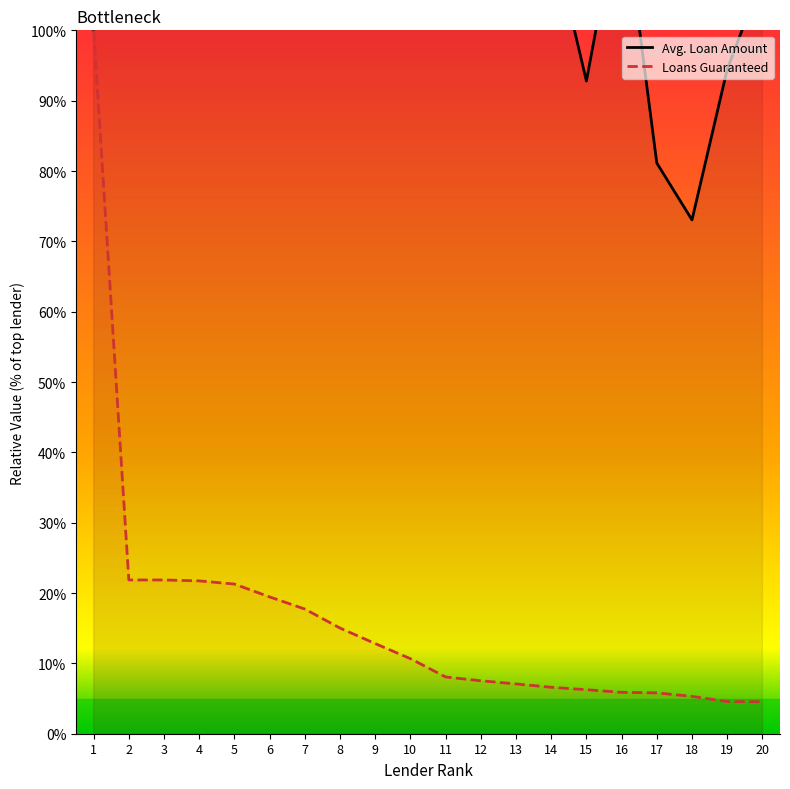

At how many categories does at least one series exceed 29?

20